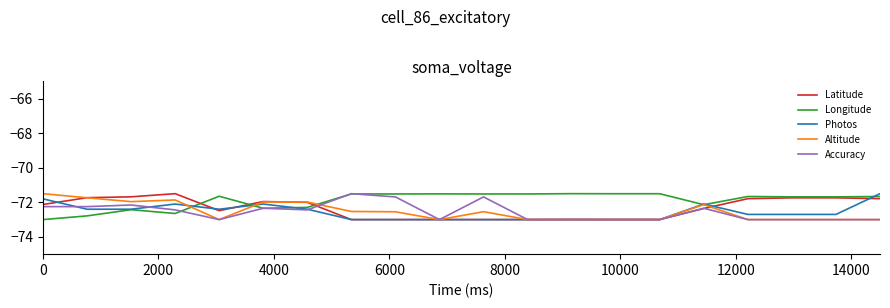

Which series has the largest total across all categories?

Longitude